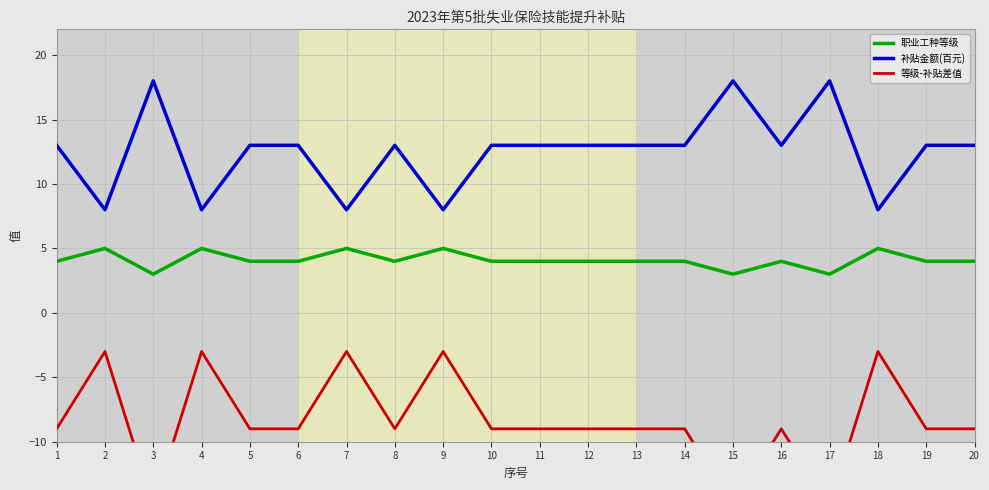

Rank the series by their maximum value, from highest to lowest.

补贴金额(百元), 职业工种等级, 等级-补贴差值